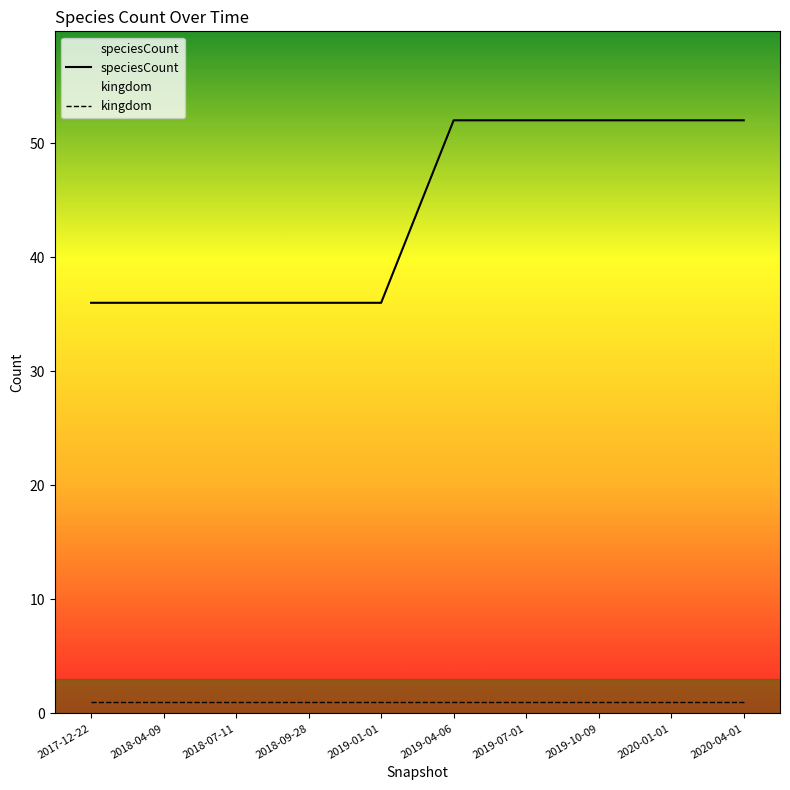

True or false: kingdom and speciesCount cross at least once.

False